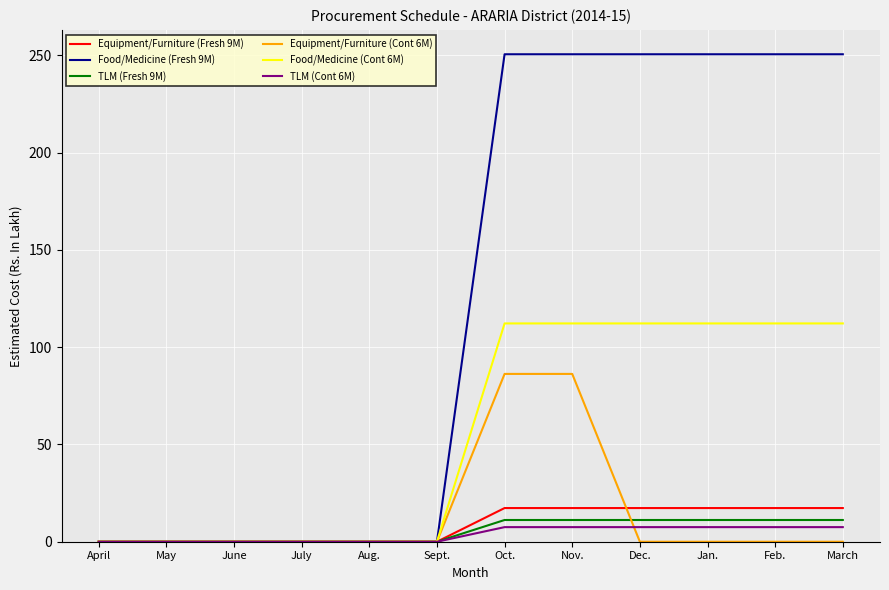

Where does the TLM (Fresh 9M) series first go above 11?

Oct.